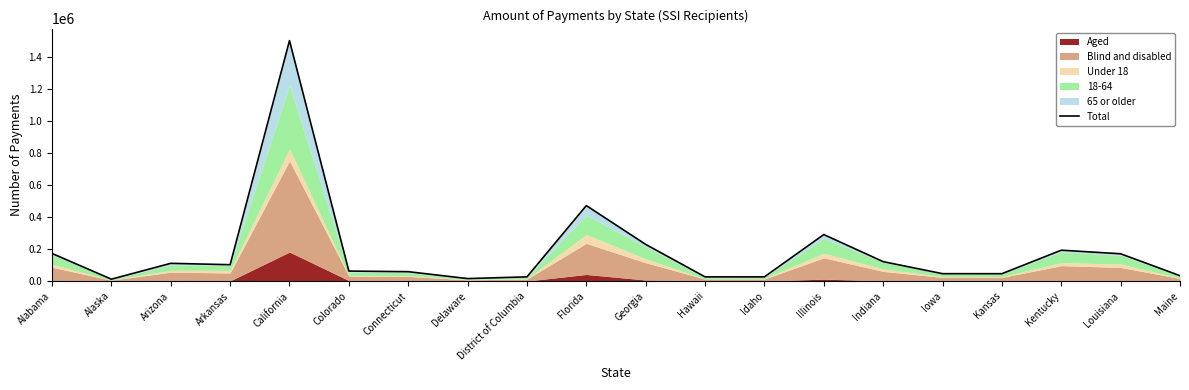

Which has a higher value, Alaska or Indiana?

Indiana